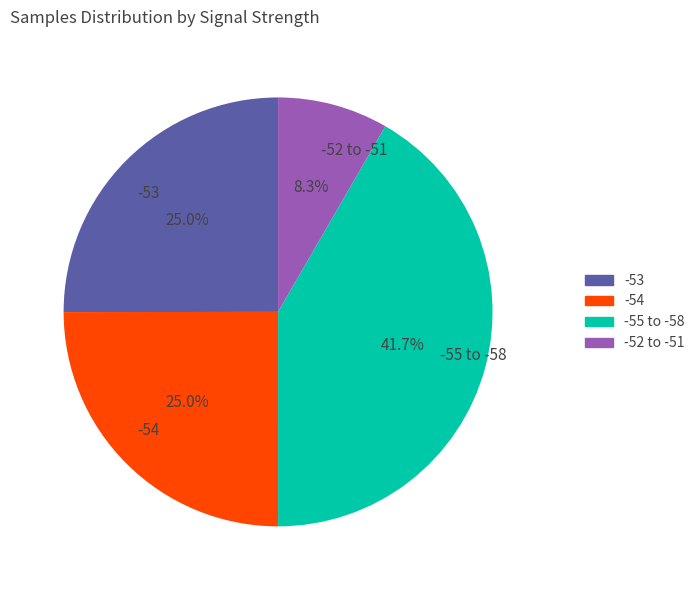

Does -54 represent more than half of the total?

No